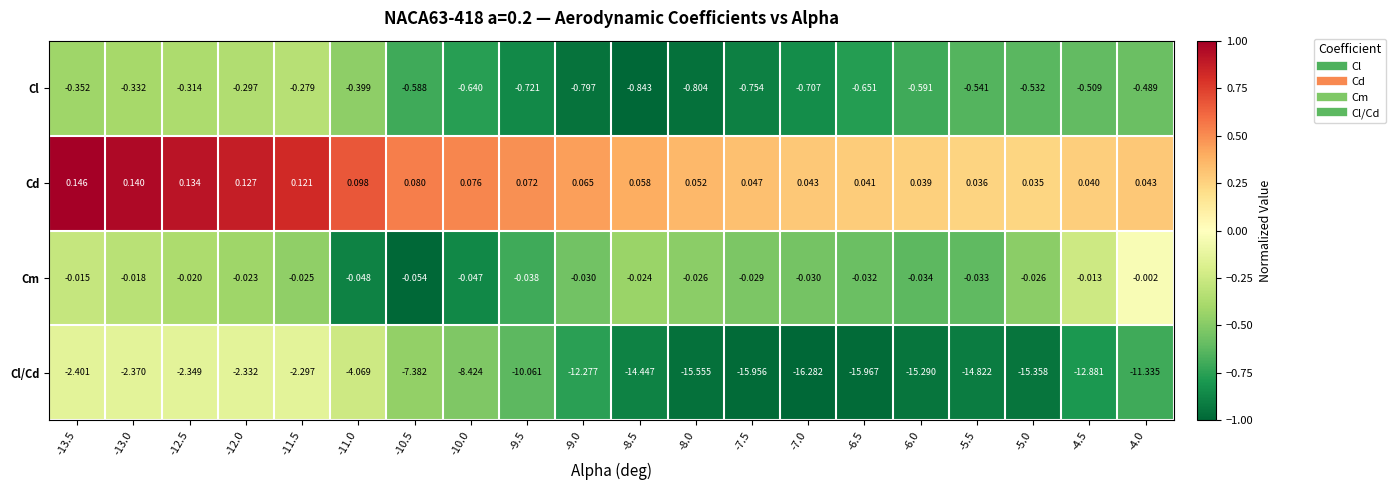

How many distinct data groups are displayed?

4